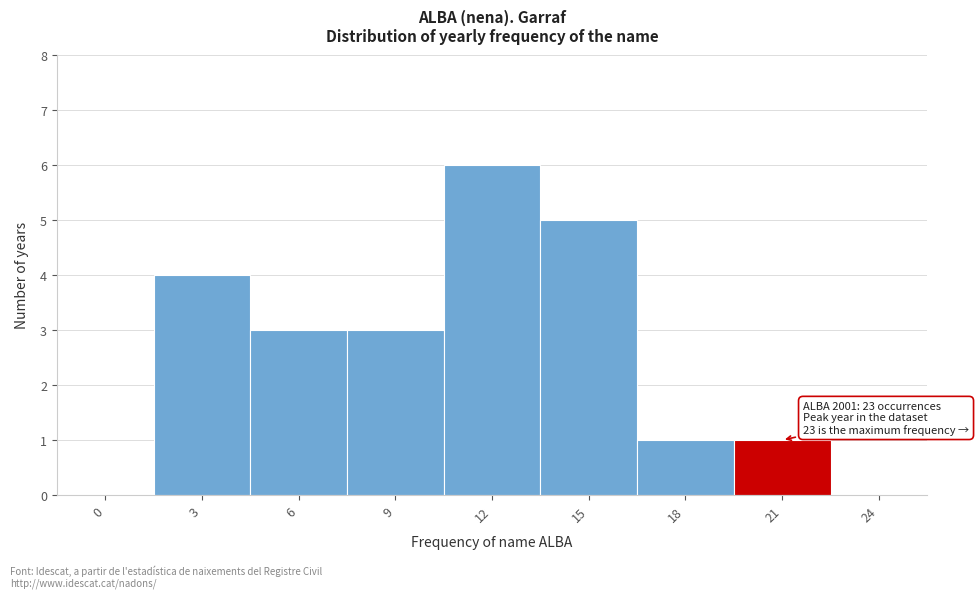

Reading left to right, what are all the values shown in this chart?

0=0	3=4	6=3	9=3	12=6	15=5	18=1	21=1	24=0